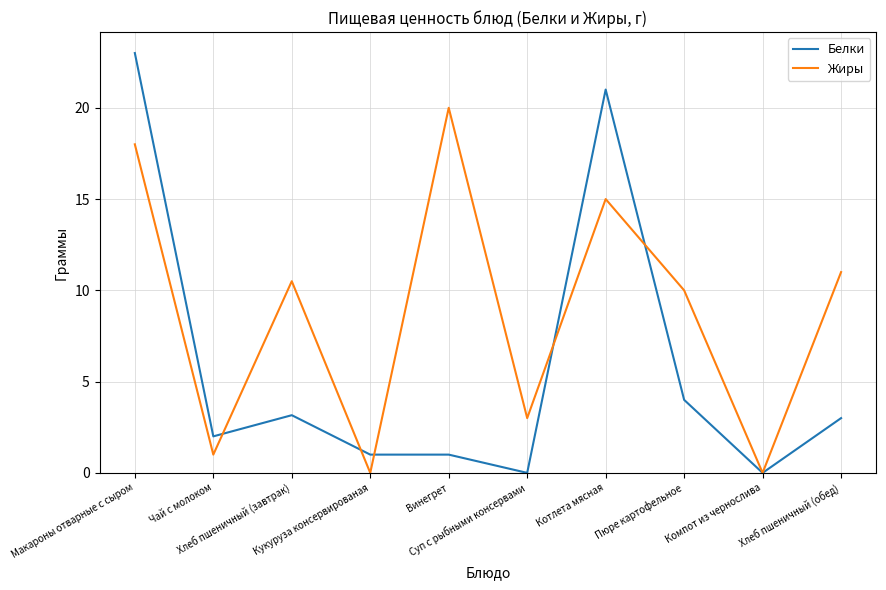

Reading left to right, what are all the values shown in this chart?

Белки: Макароны отварные с сыром=23.0	Чай с молоком=2.0	Хлеб пшеничный (завтрак)=3.2	Кукуруза консервированая=1.0	Винегрет=1.0	Суп с рыбными консервами=0.0	Котлета мясная=21.0	Пюре картофельное=4.0	Компот из чернослива=0.0	Хлеб пшеничный (обед)=3.0
Жиры: Макароны отварные с сыром=18.0	Чай с молоком=1.0	Хлеб пшеничный (завтрак)=10.5	Кукуруза консервированая=0.0	Винегрет=20.0	Суп с рыбными консервами=3.0	Котлета мясная=15.0	Пюре картофельное=10.0	Компот из чернослива=0.0	Хлеб пшеничный (обед)=11.0